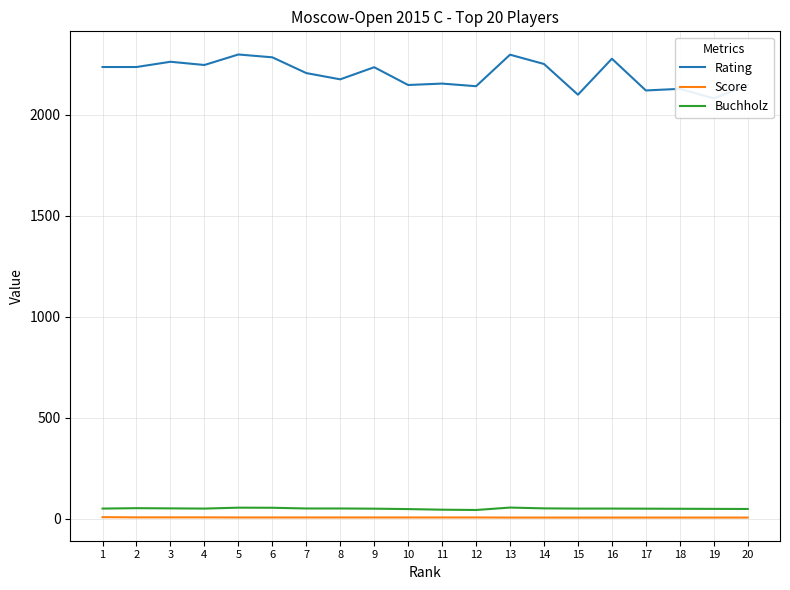

How many lines are shown in the chart?

3